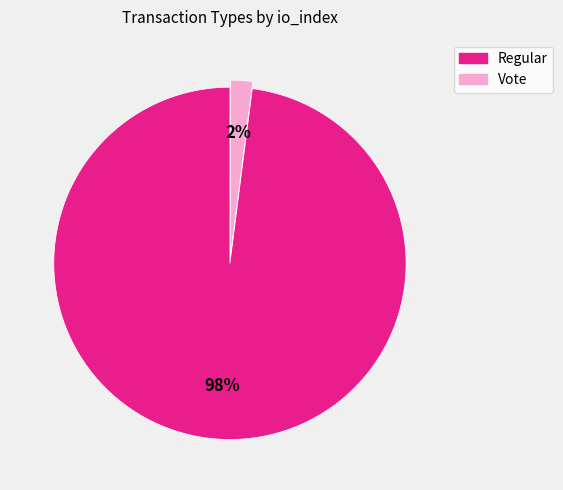

True or false: Vote accounts for 2% of the total.

True